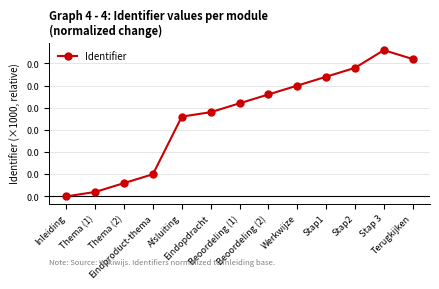

Is it true that the value at Terugkijken is 0.0?

False